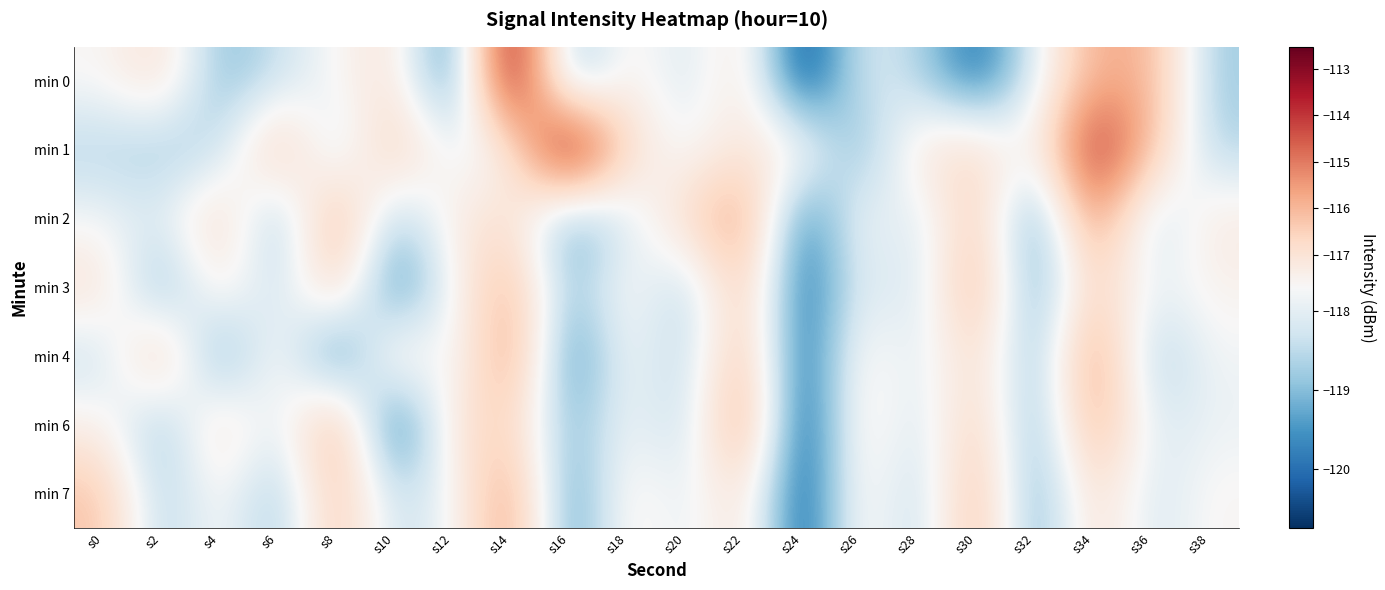

How many data points does each series have?

20